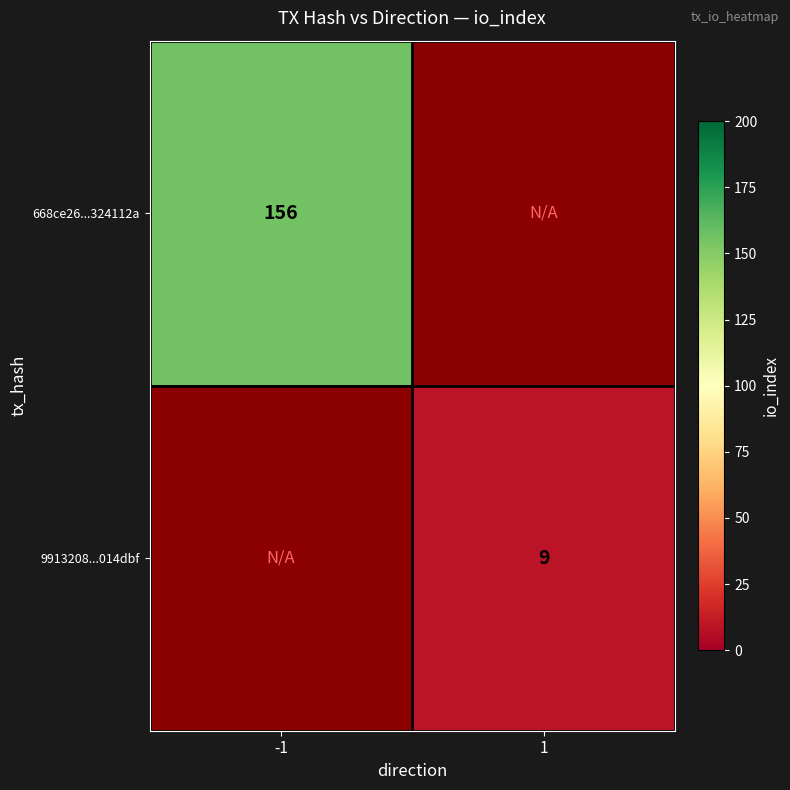

Count the number of data series in this chart.

2